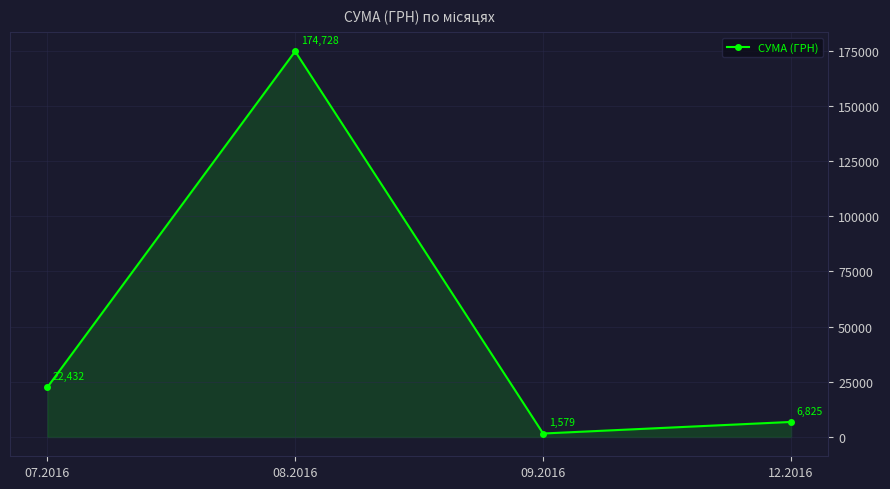

How many interior local peaks (higher than both neighbors) does the data have?

1